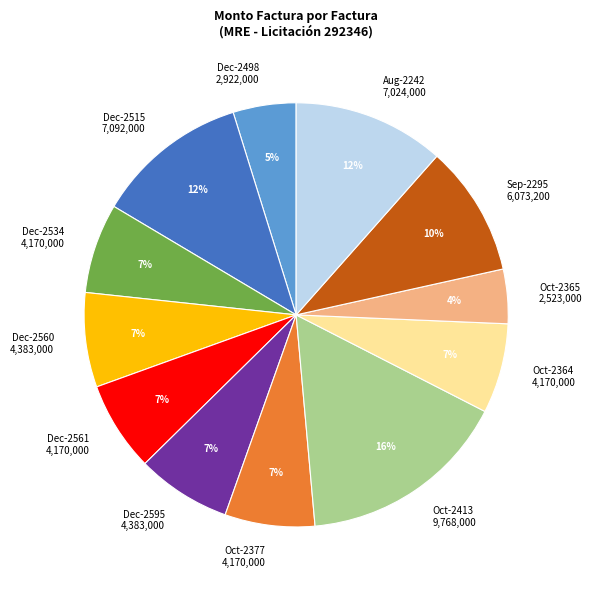

Do Dec-2515 7,092,000 and Oct-2364 4,170,000 together represent more than half of the pie?

No